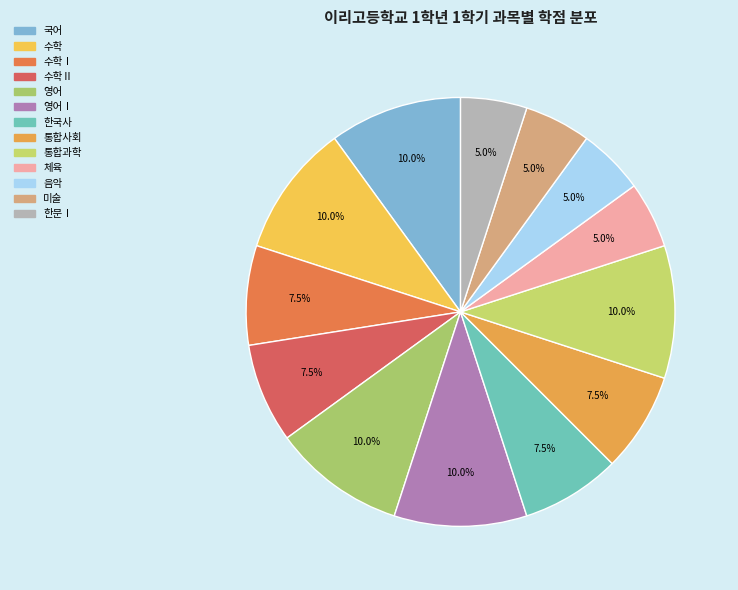

To the nearest percent, what portion does 한국사 represent?

8%